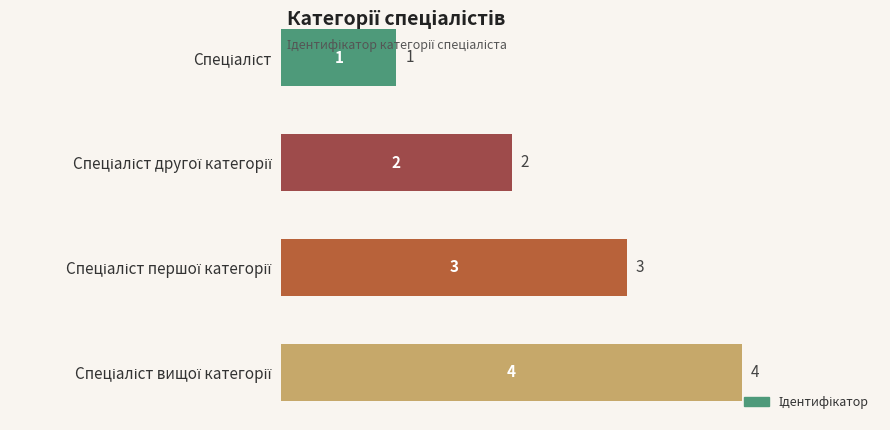

What is the sum of all values?

10